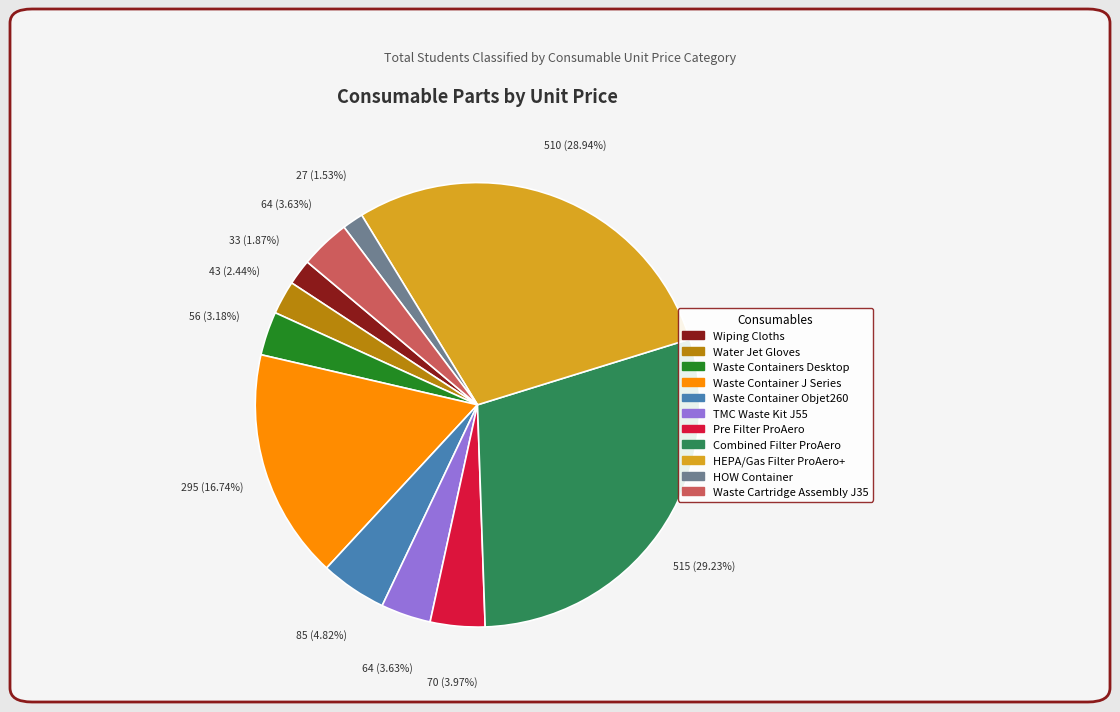

Is there any slice that represents more than half of the pie?

No